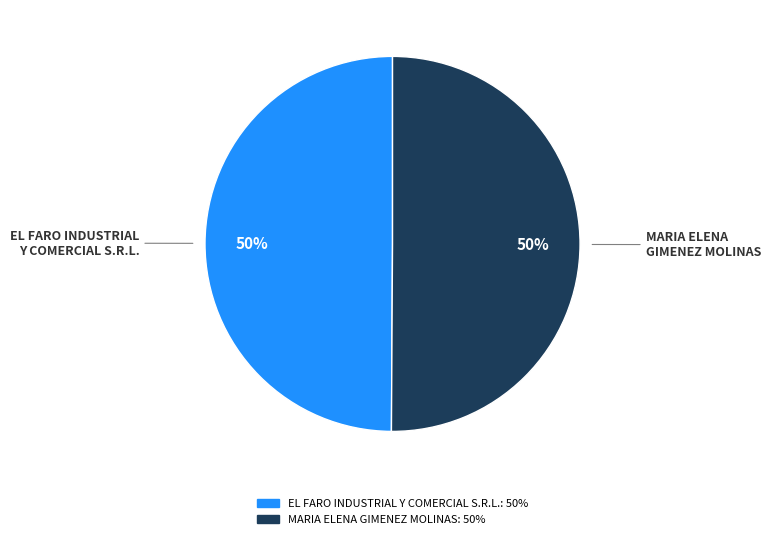

Combined, do MARIA ELENA GIMENEZ MOLINAS and EL FARO INDUSTRIAL Y COMERCIAL S.R.L. account for over 50%?

Yes